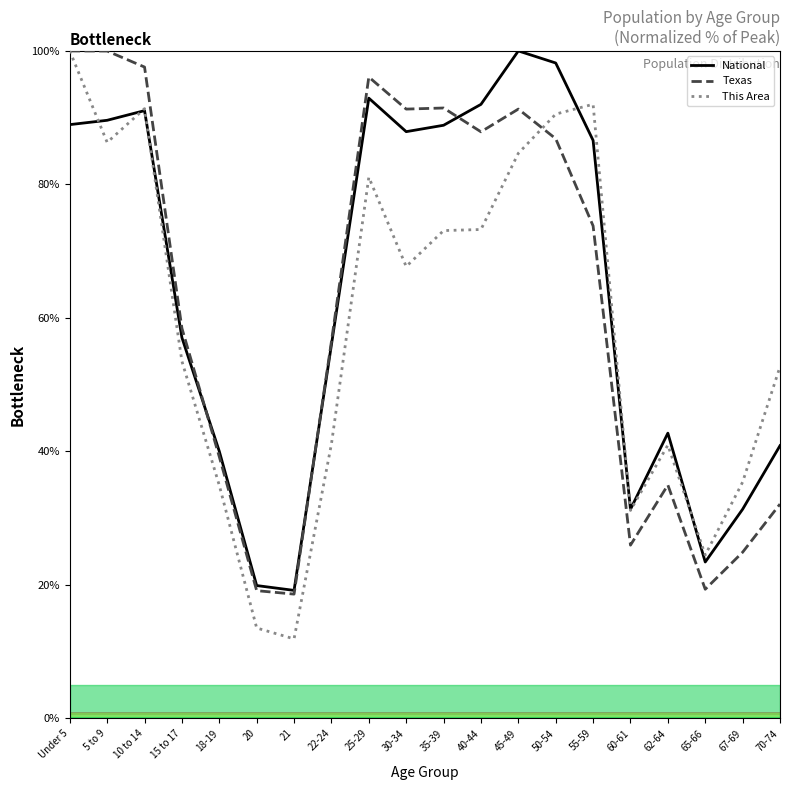

True or false: National has a value of 92.9 at 25-29.

True